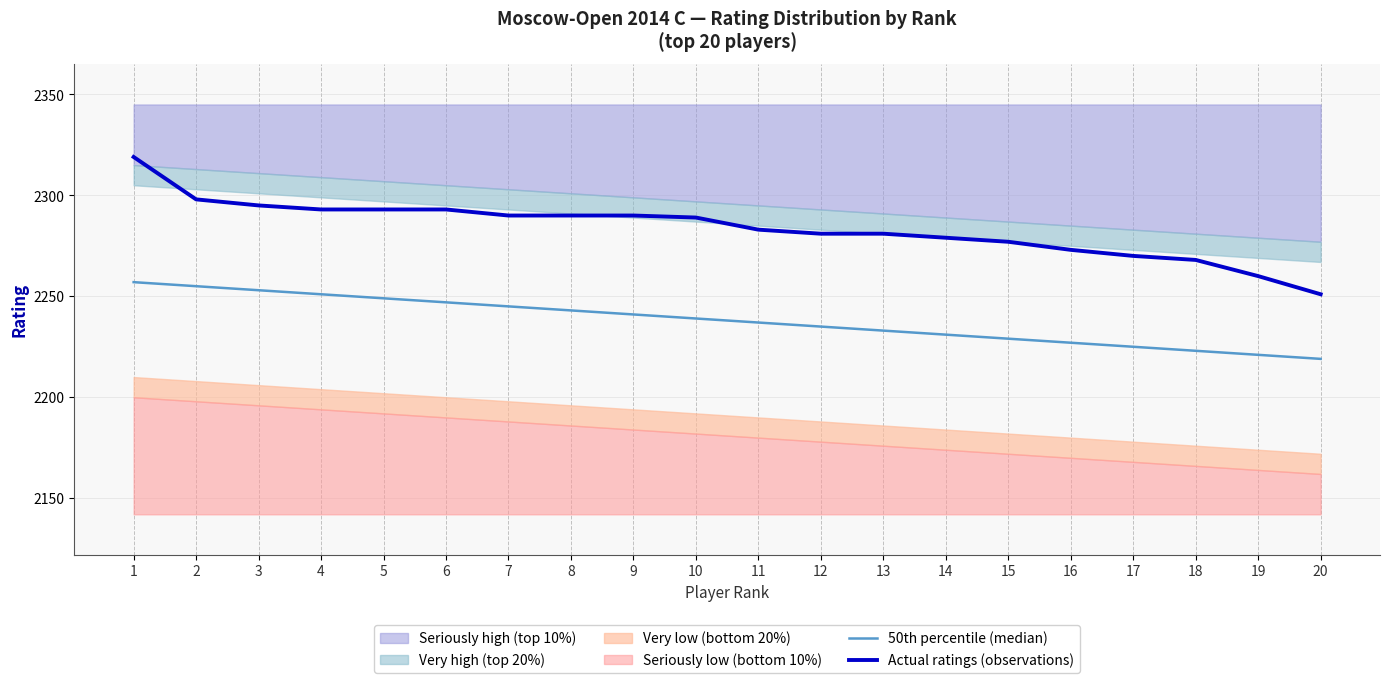

True or false: Actual ratings (observations) and 50th percentile (median) intersect in this chart.

False